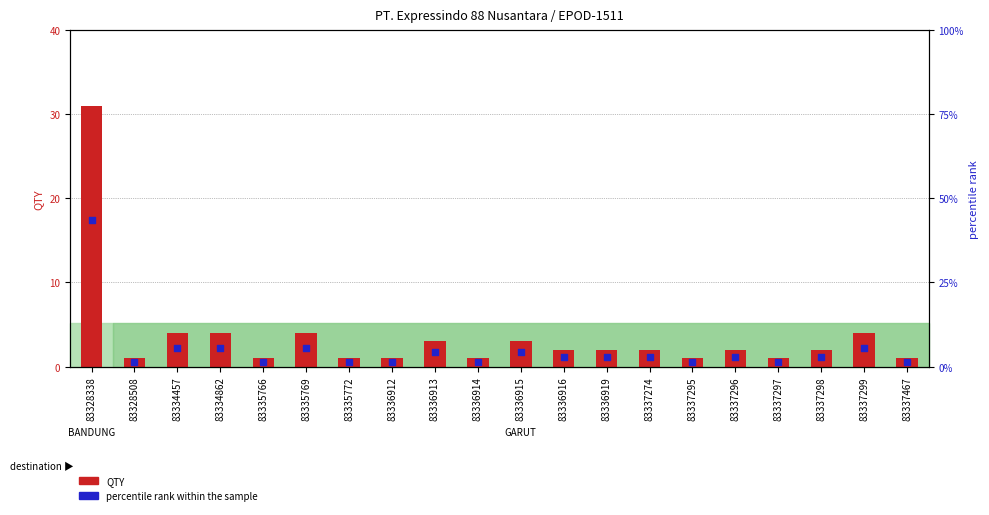

Which series contains the highest Y value?

percentile rank within the sample